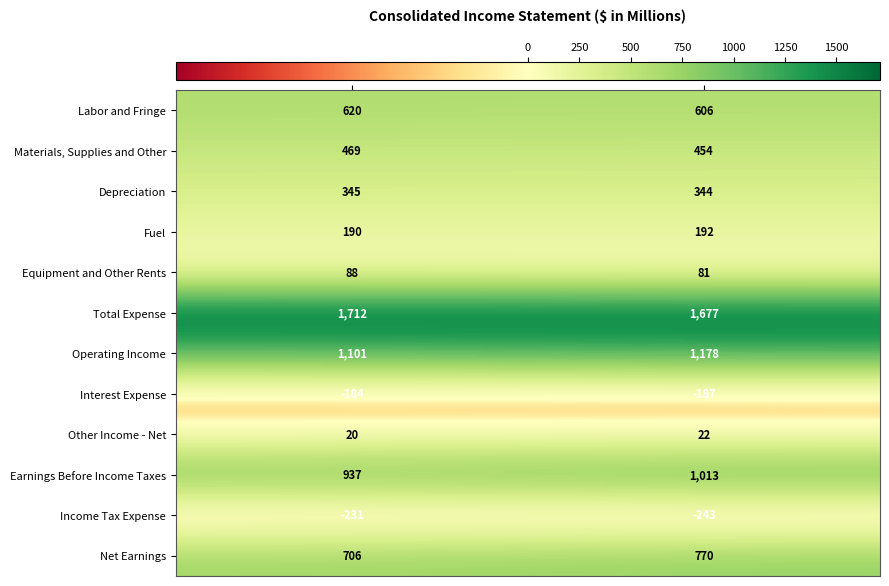

Count the number of categories in the chart.

2